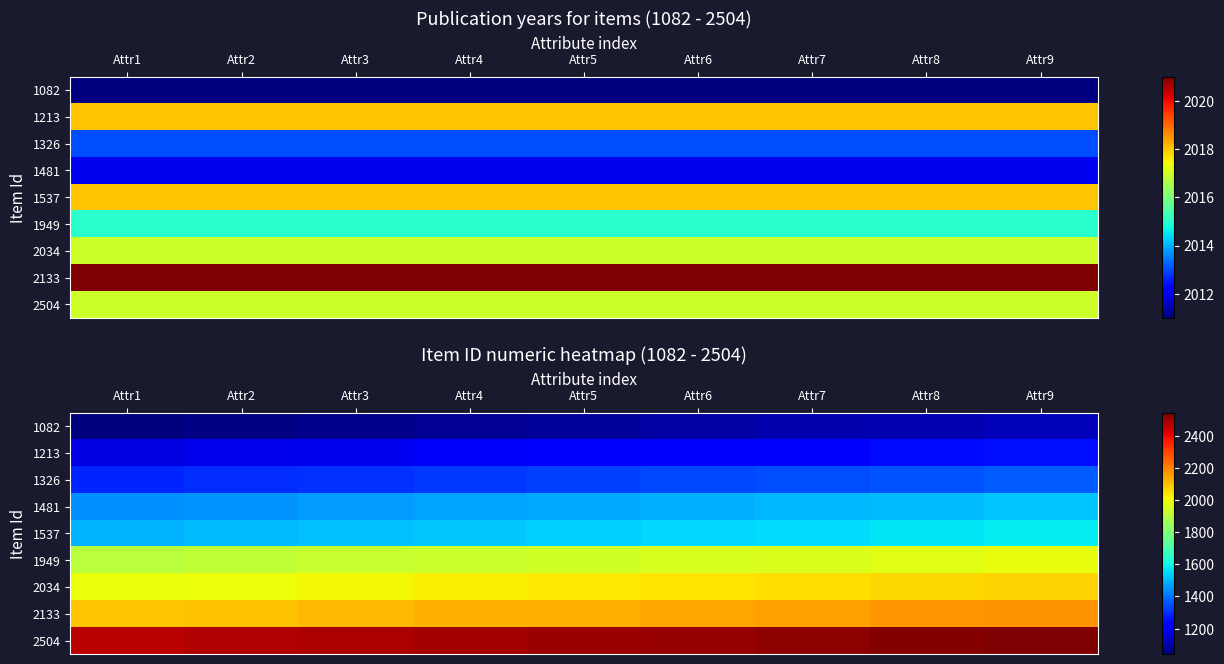

Where does the 2133 series first go above 2133?

Attr6